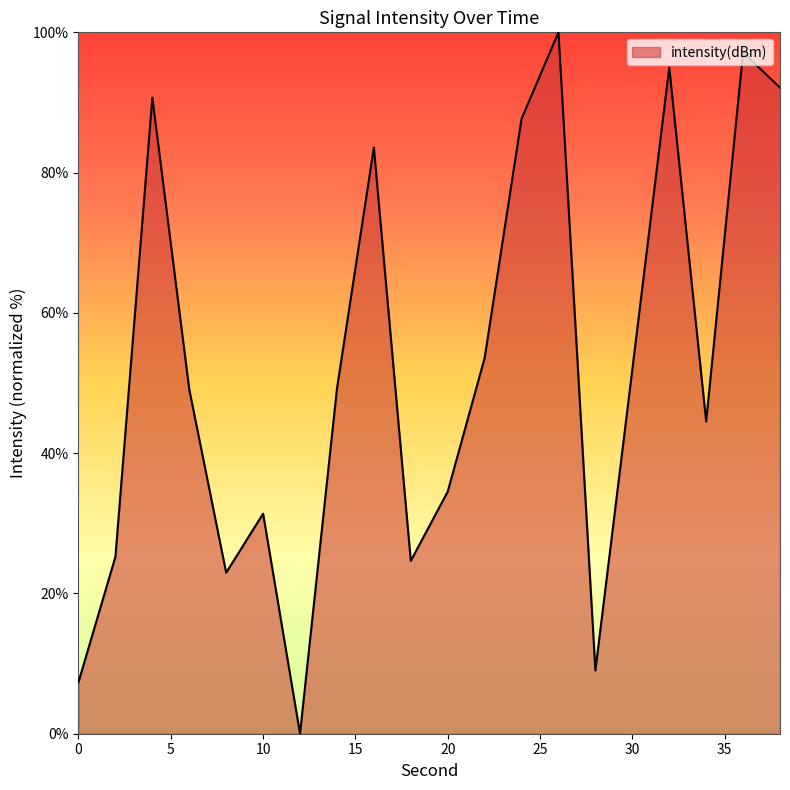

What is the maximum value shown in the chart?

100.0